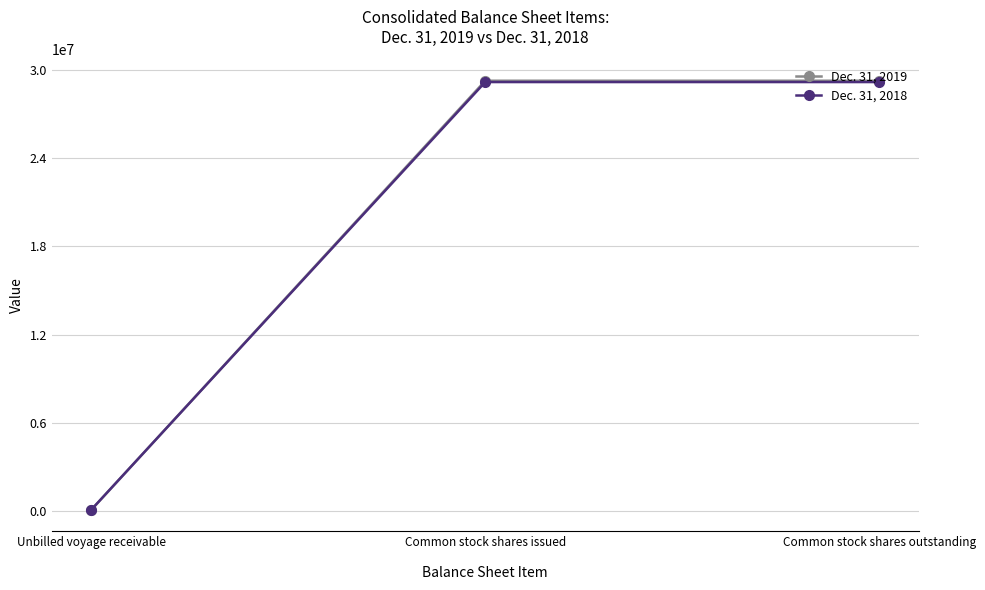

Which series has the widest spread of values?

Dec. 31, 2019